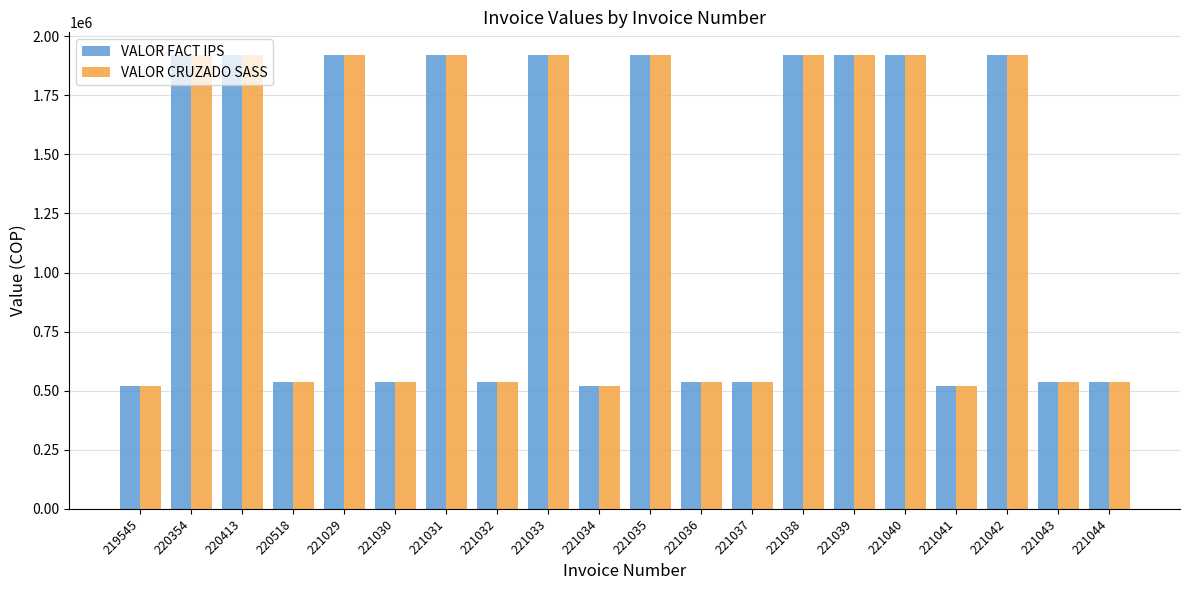

What is the average value of the VALOR CRUZADO SASS series?

1226234